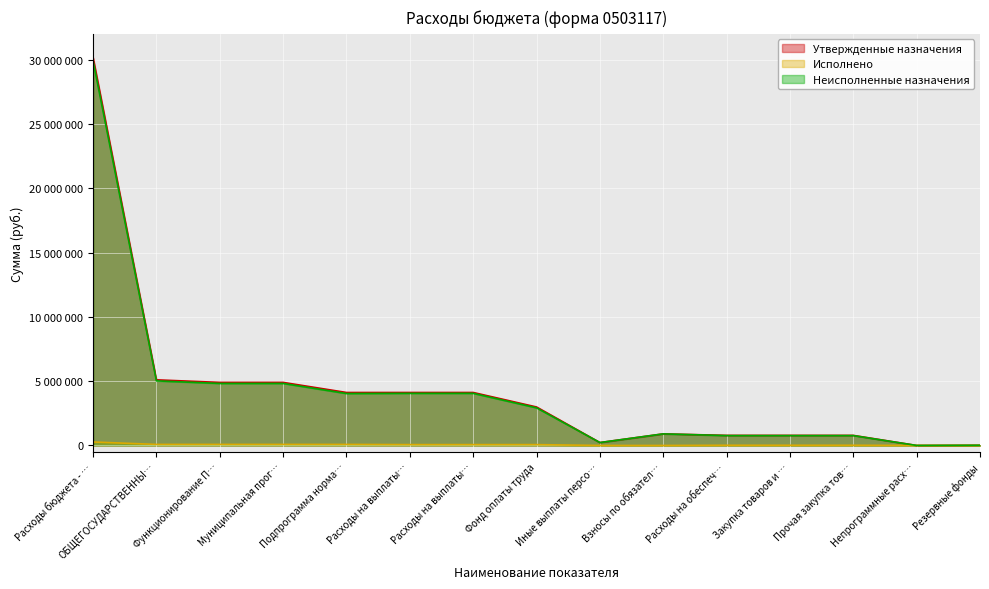

True or false: Утвержденные назначения and Исполнено cross at least once.

False